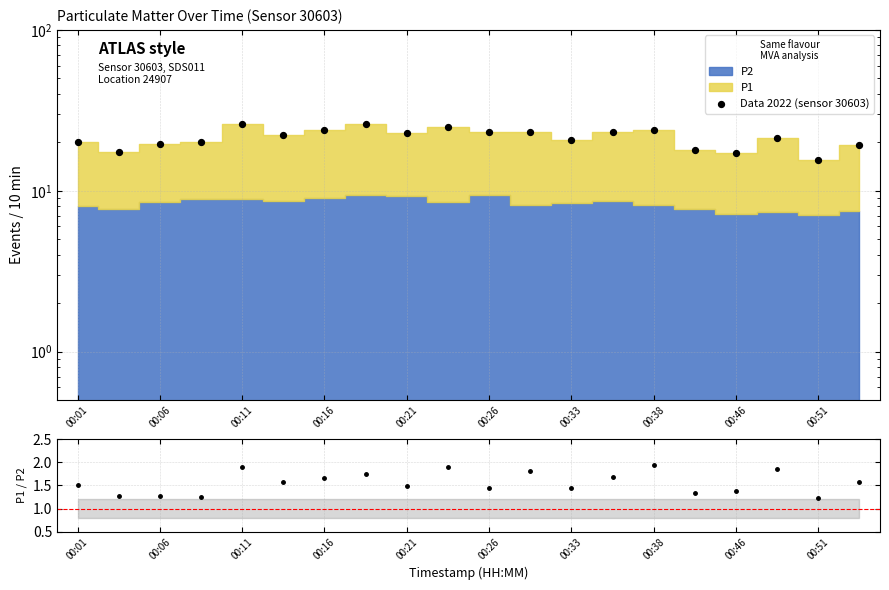

What is the total value across all series at 00:01?

21.5